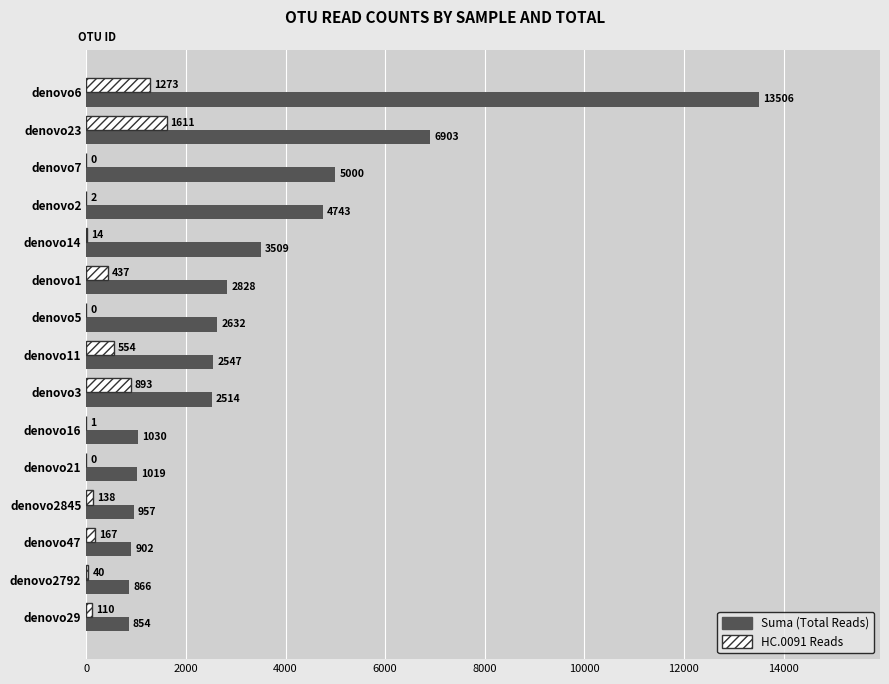

At which category is the sum across all series the highest?

denovo6